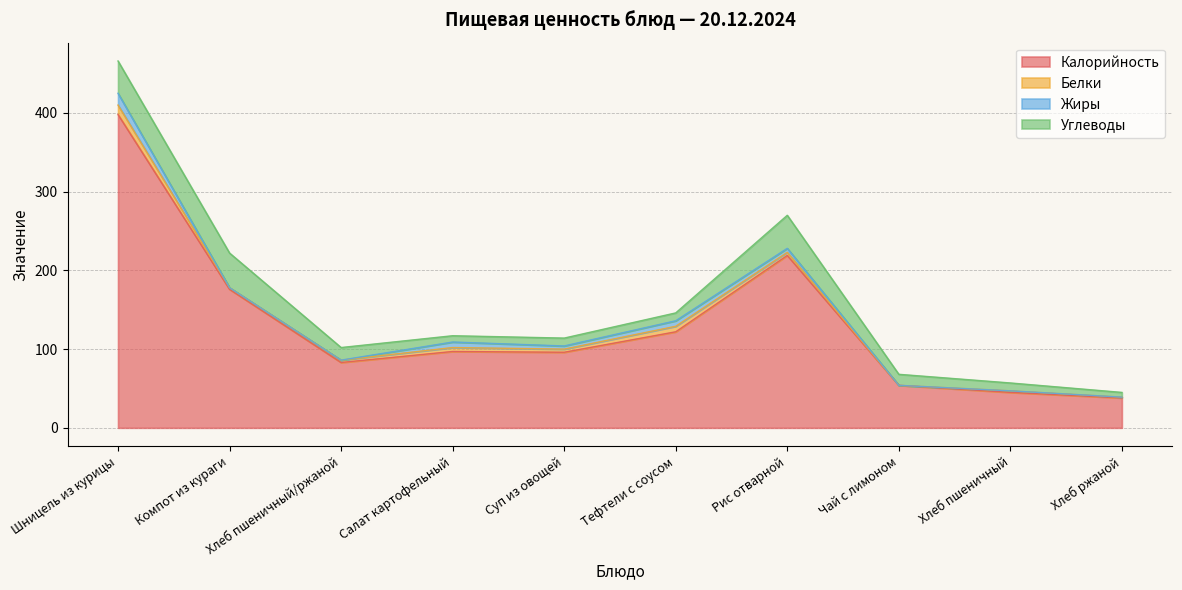

How many series are shown in this chart?

4